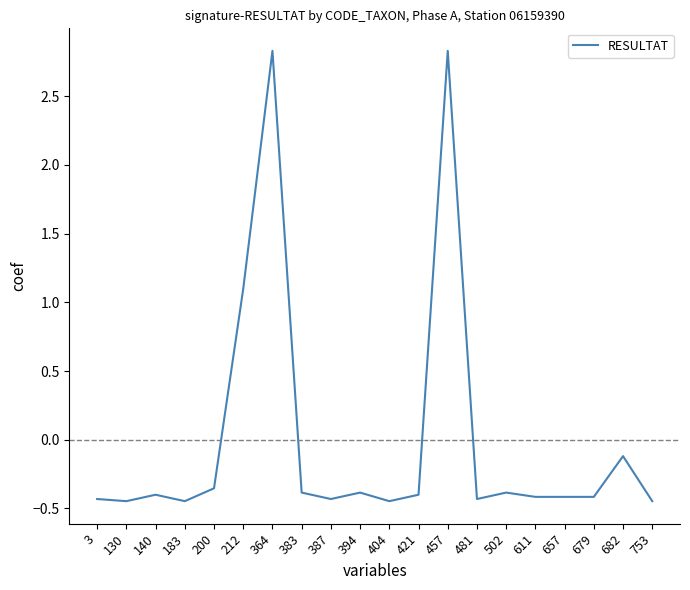

At which label is the value closest to 1?

212